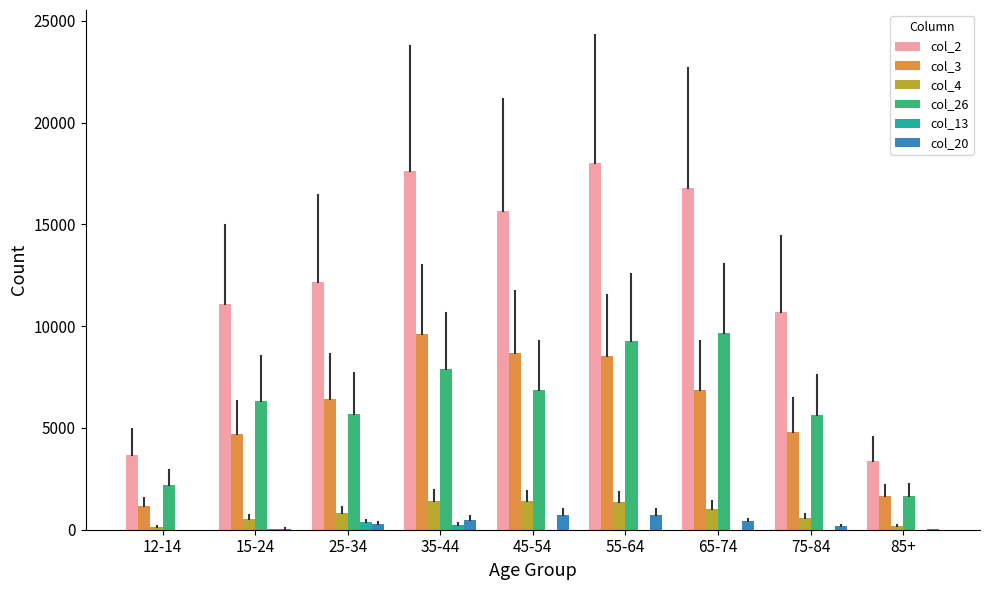

The value of col_4 at 35-44 is 1432. True or false?

True